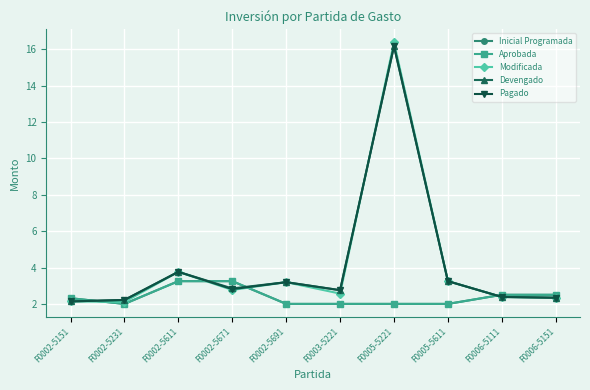

True or false: Aprobada has more than 2 interior local peaks.

False